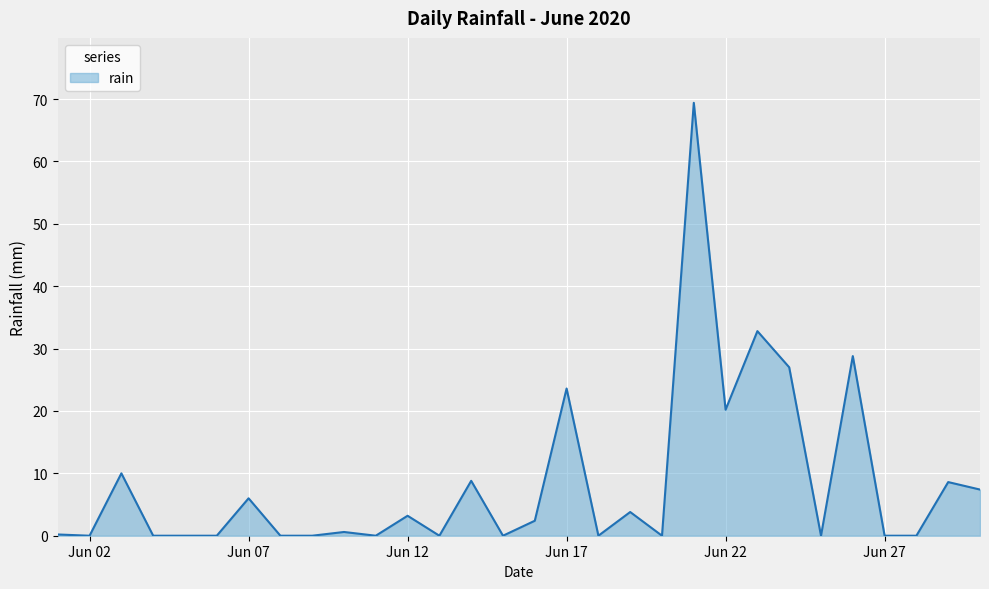

How many lines are shown in the chart?

1